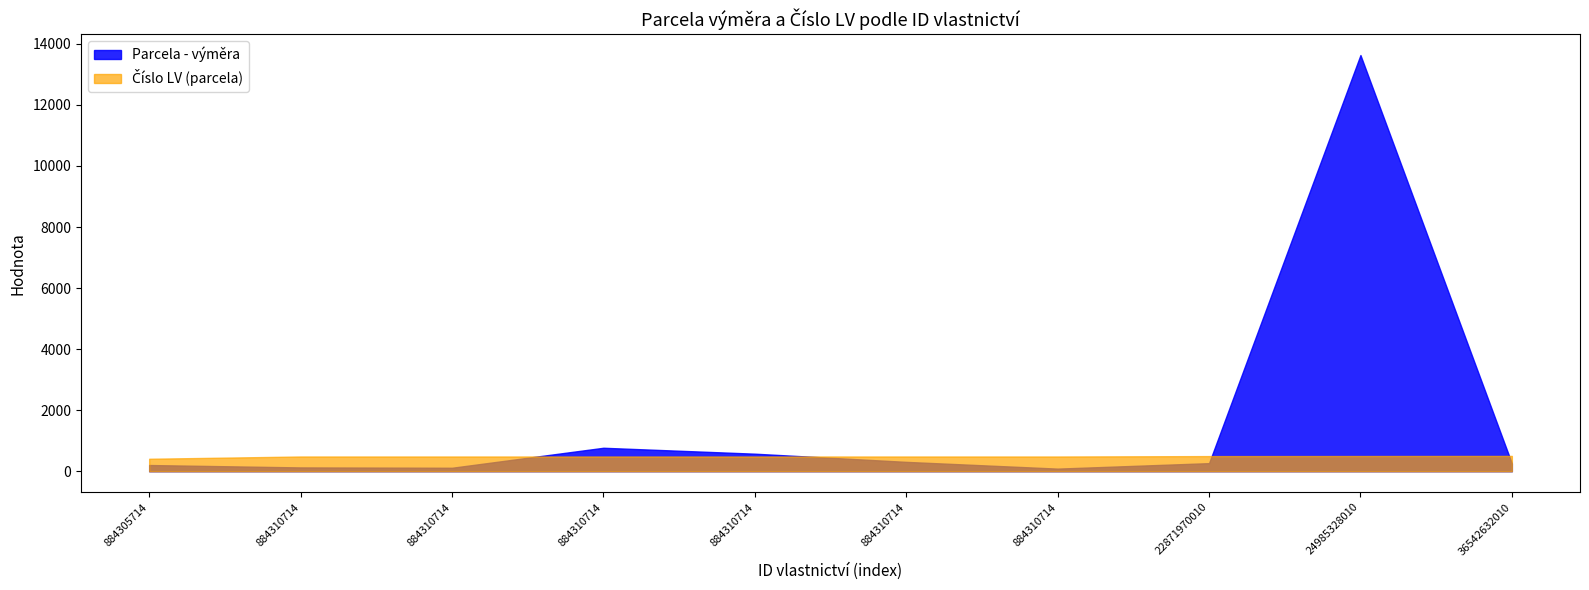

Which series has the largest range (max minus min)?

Parcela - výměra